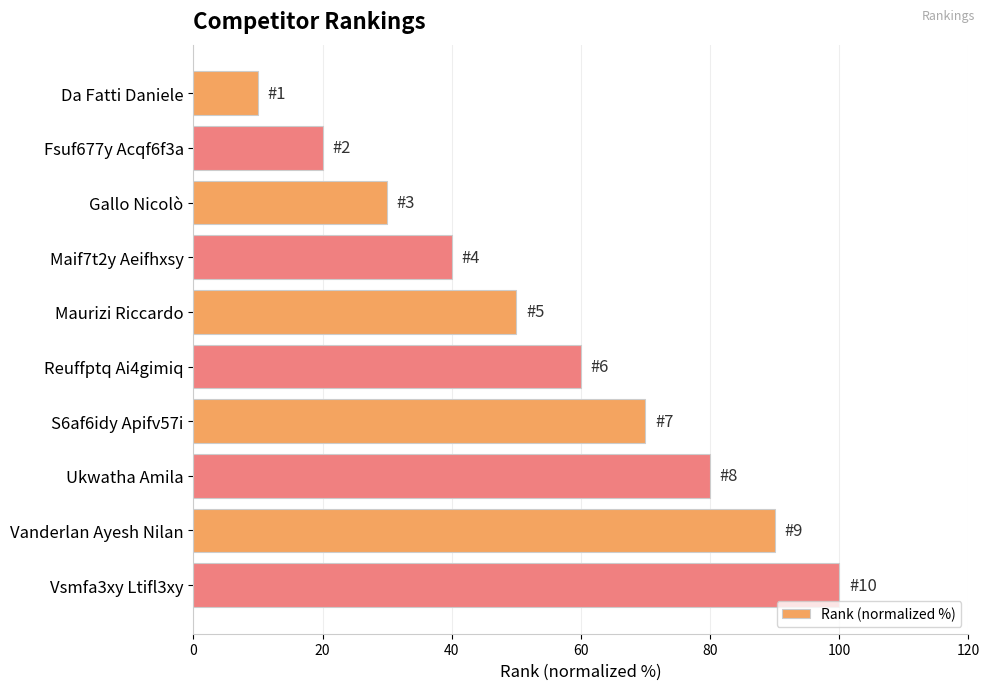

What is the approximate value at Ukwatha Amila?

80